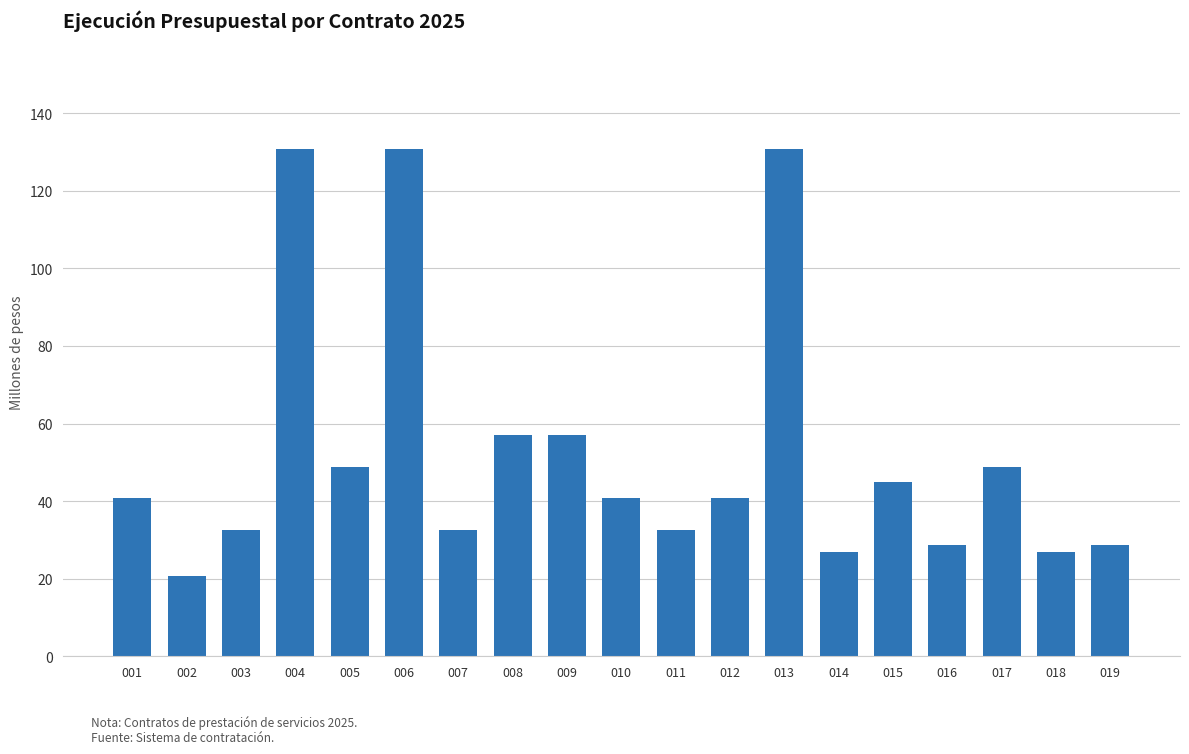

The chart shows a value of 70826023 at 012. True or false?

False